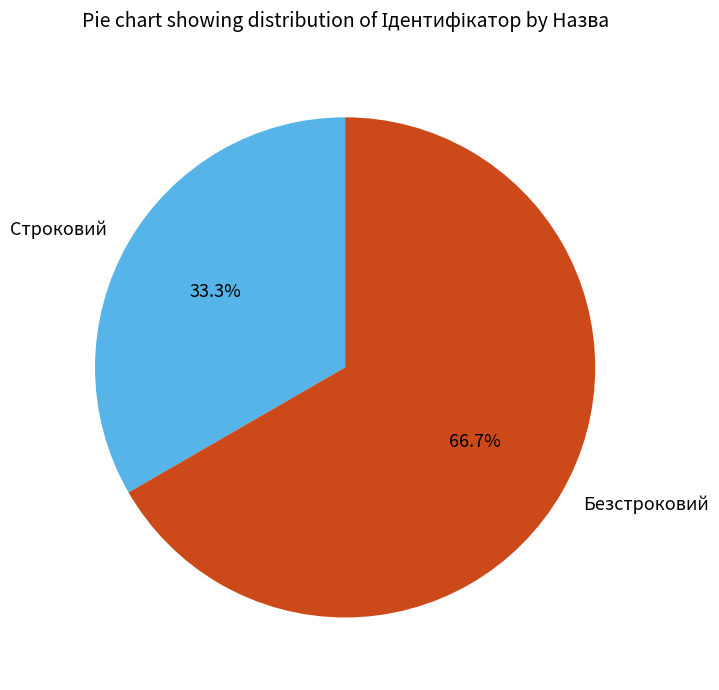

Rank the categories by value from lowest to highest.

Строковий, Безстроковий